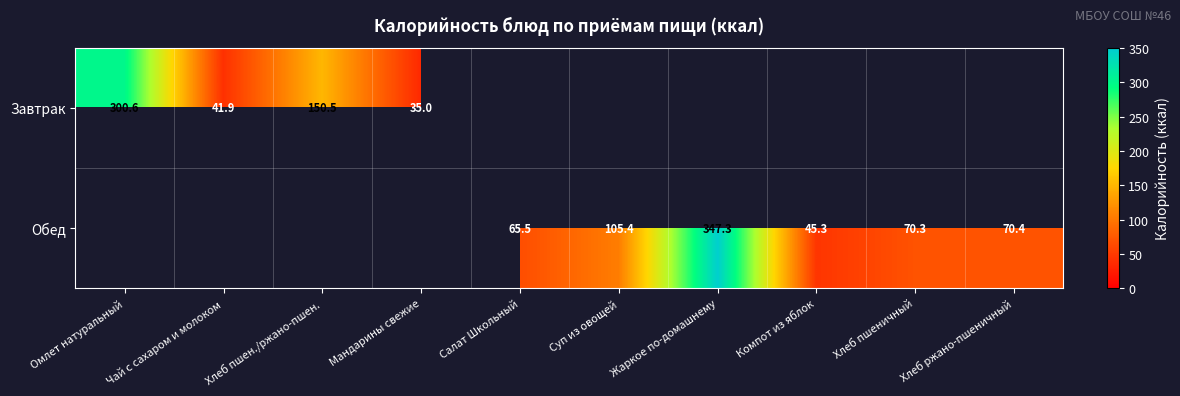

The Обед series shows 45.3 at Компот из яблок. True or false?

True